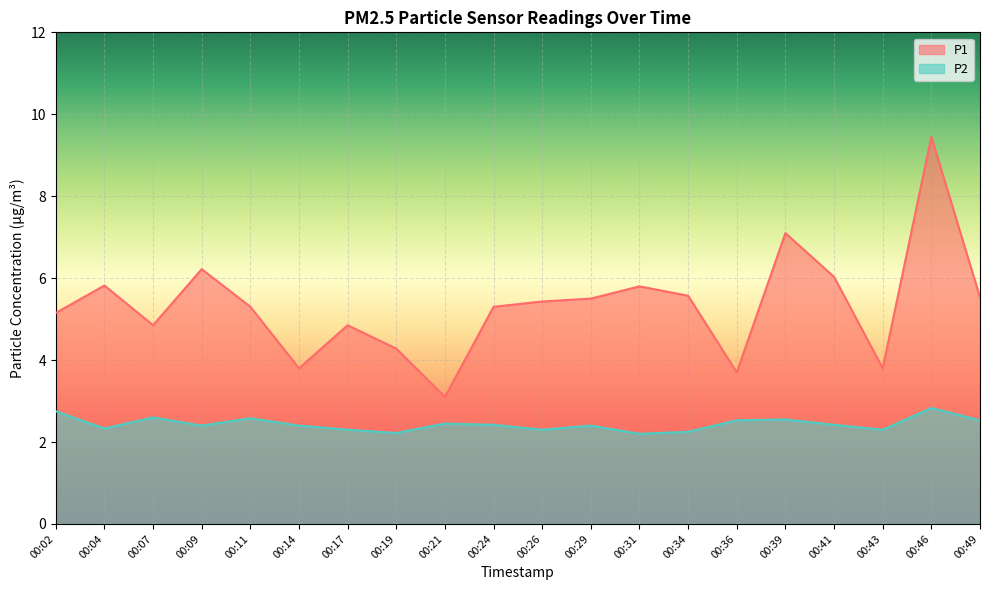

True or false: P1 has a value of 9.4 at 00:46.

True